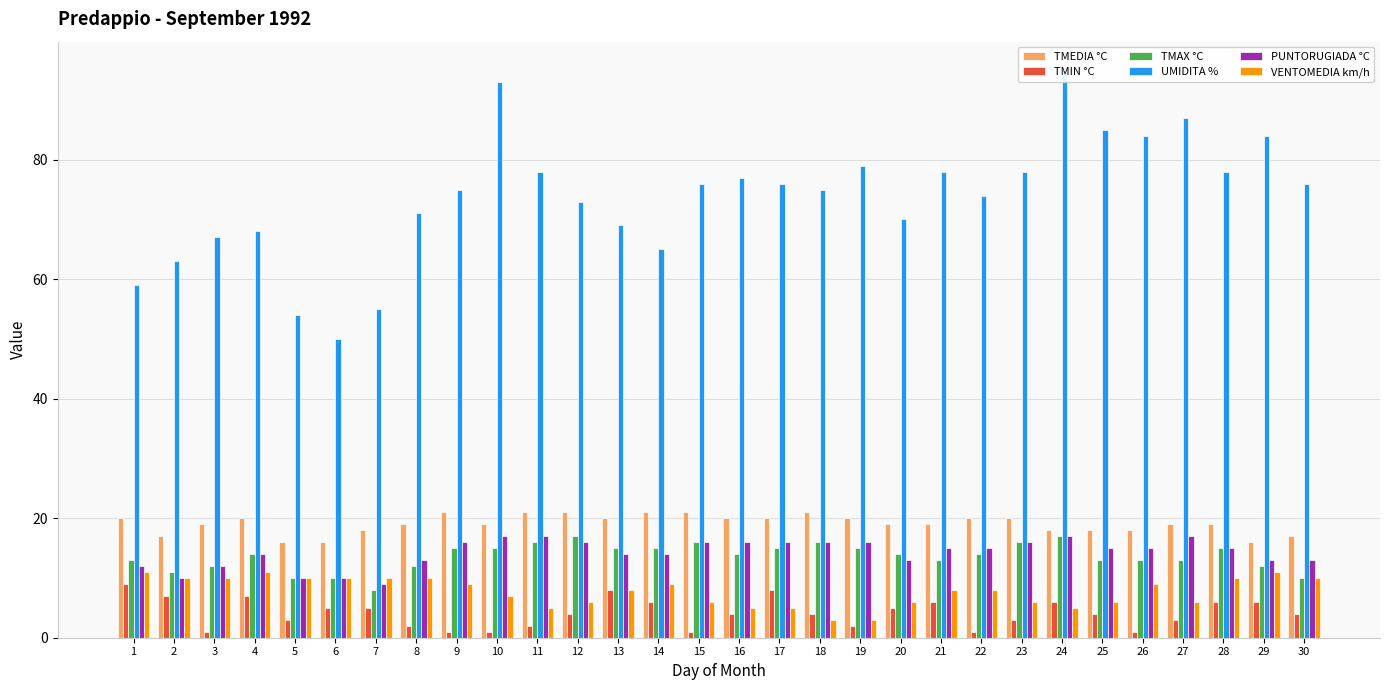

What is the difference between the maximum and minimum values in the TMEDIA °C series?

5